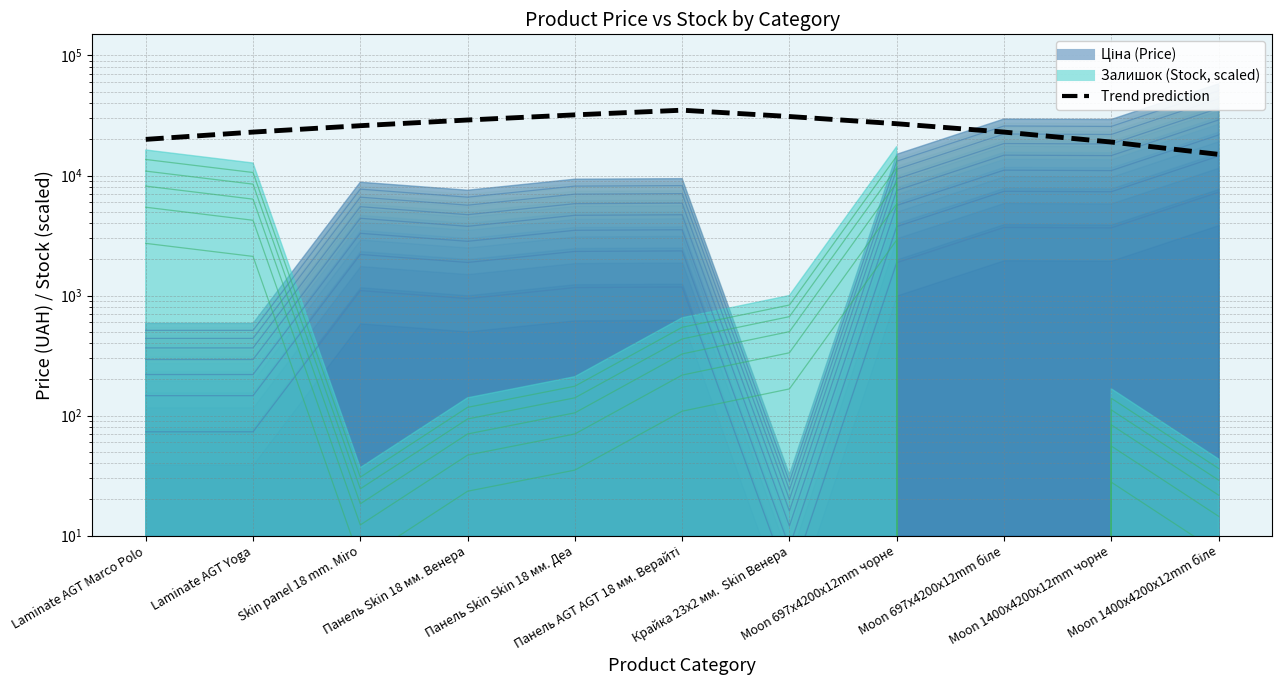

What is the label of the 11th point from the left?

Moon 1400x4200x12mm біле